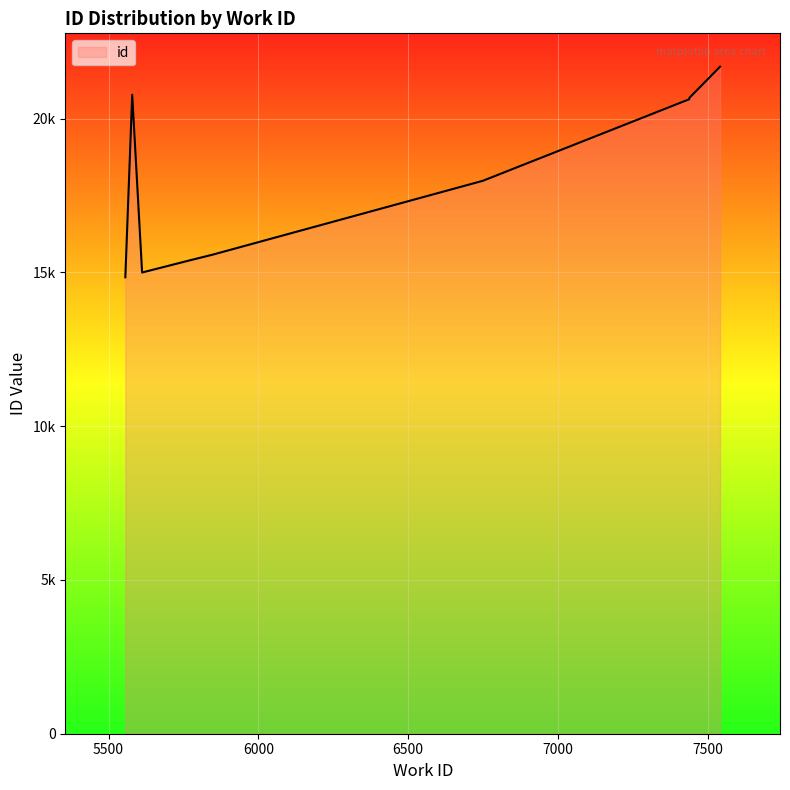

What is the average value?

18064